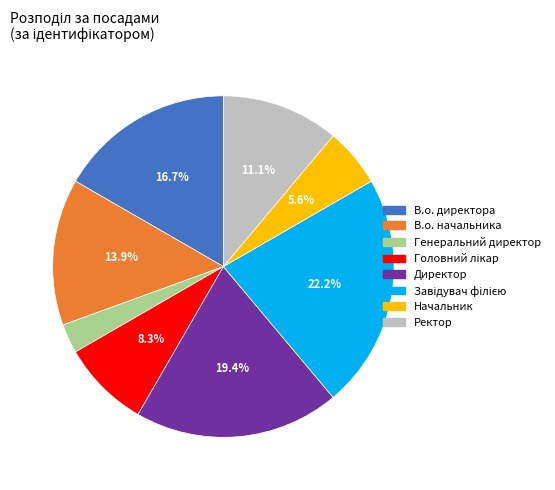

How many segments does this pie chart have?

8